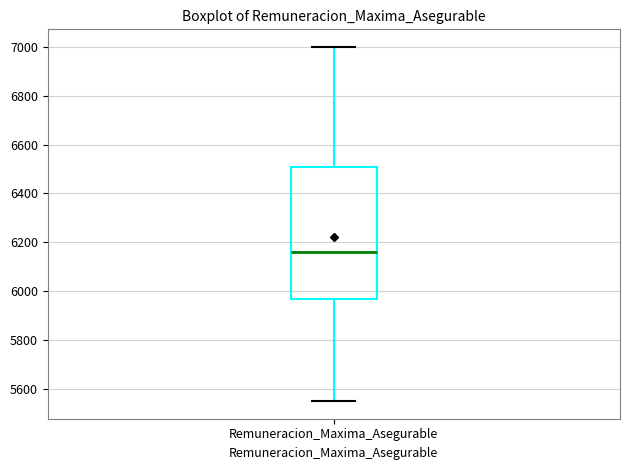

Read this box plot against the y-axis: the position of the median line, the range covered by the box, and the ends of both whiskers. The values are not printed on the chart, so give them approximately, as read against the axis.

median 6160, box 5960 to 6500, whiskers 5540 to 7000